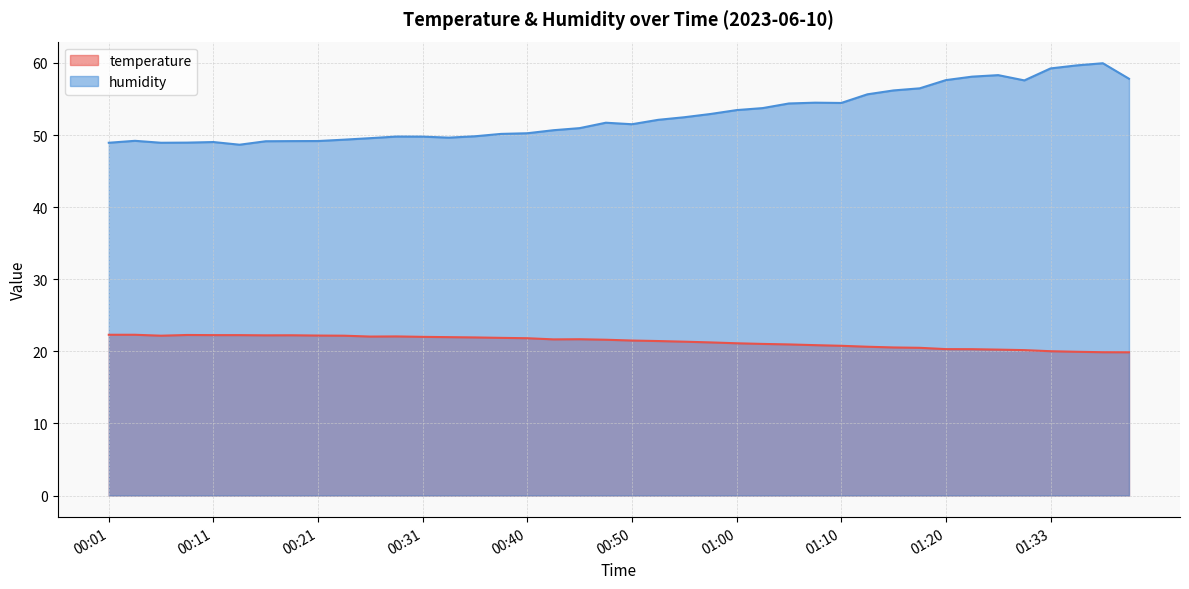

The value of humidity at 00:01 is 13.6. True or false?

False